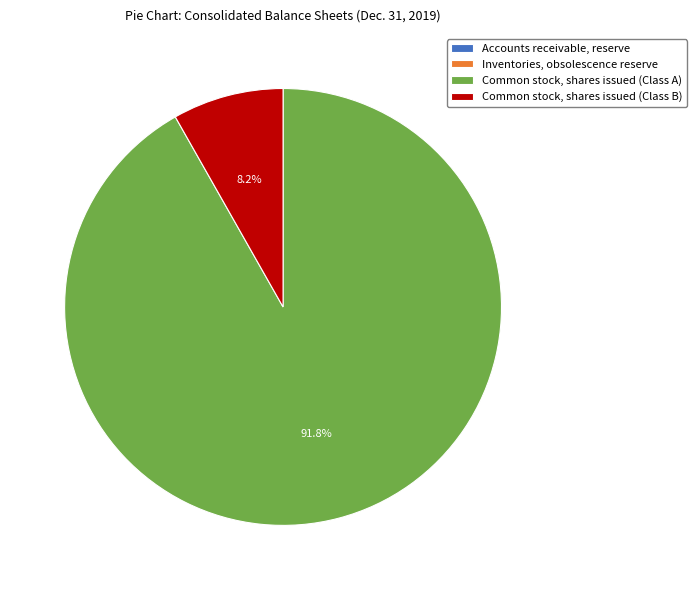

Which slice is the largest?

Common stock, shares issued (Class A)